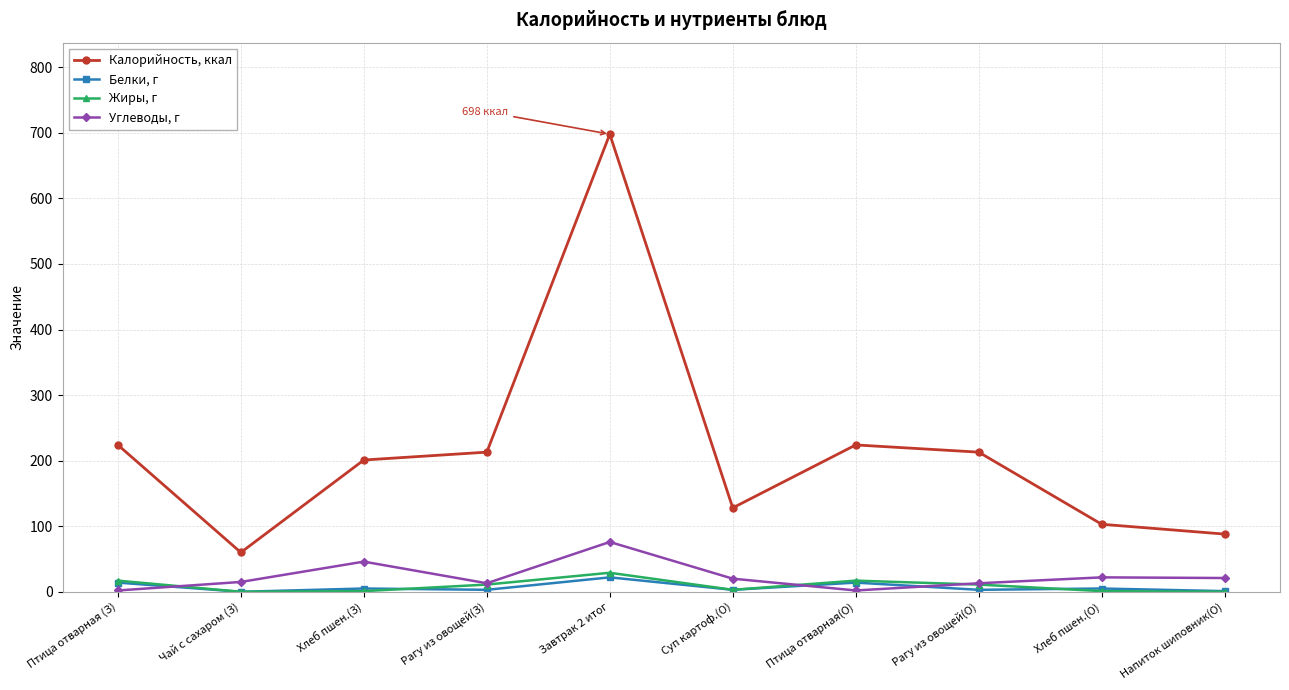

The Жиры, г series shows 17 at Птица отварная(О). True or false?

True